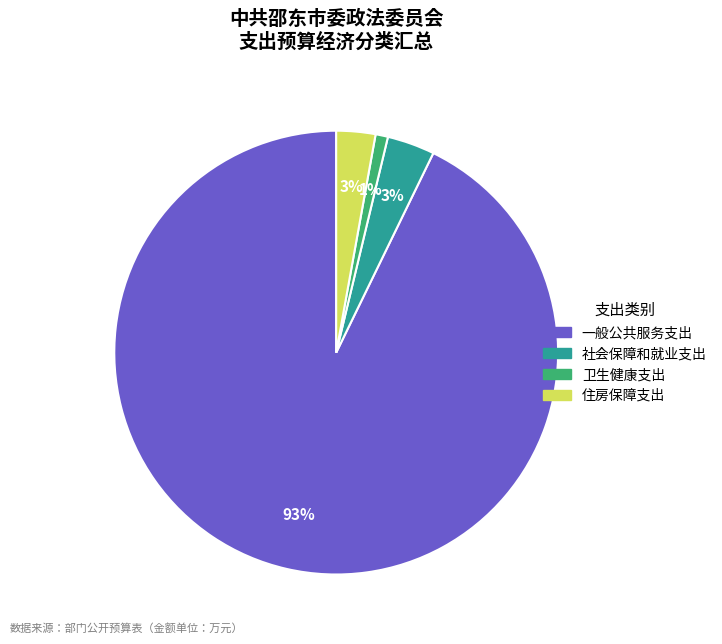

To the nearest percent, what percentage of the pie is 住房保障支出?

3%